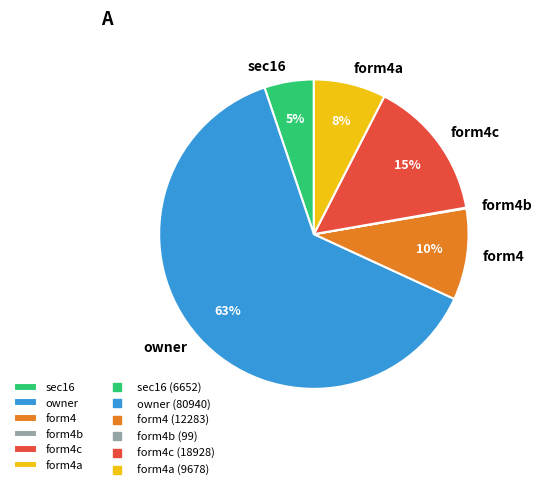

The form4c slice represents 15% of the pie. True or false?

True